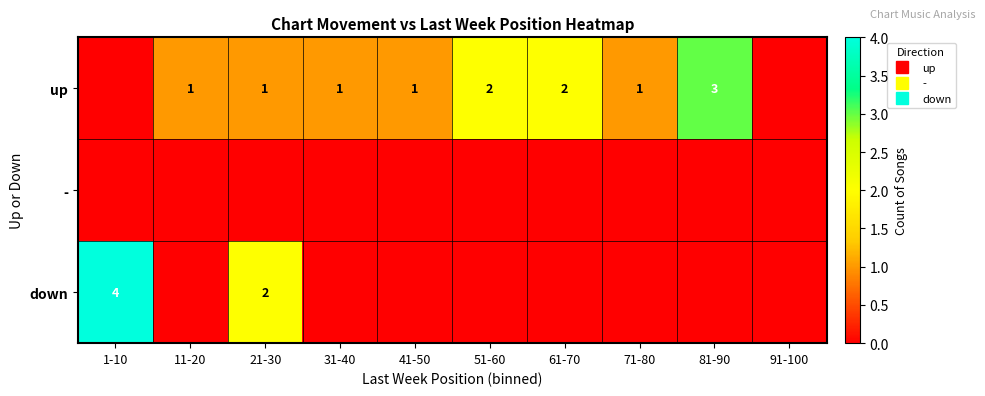

List the series in order of their overall mean, lowest first.

-, down, up